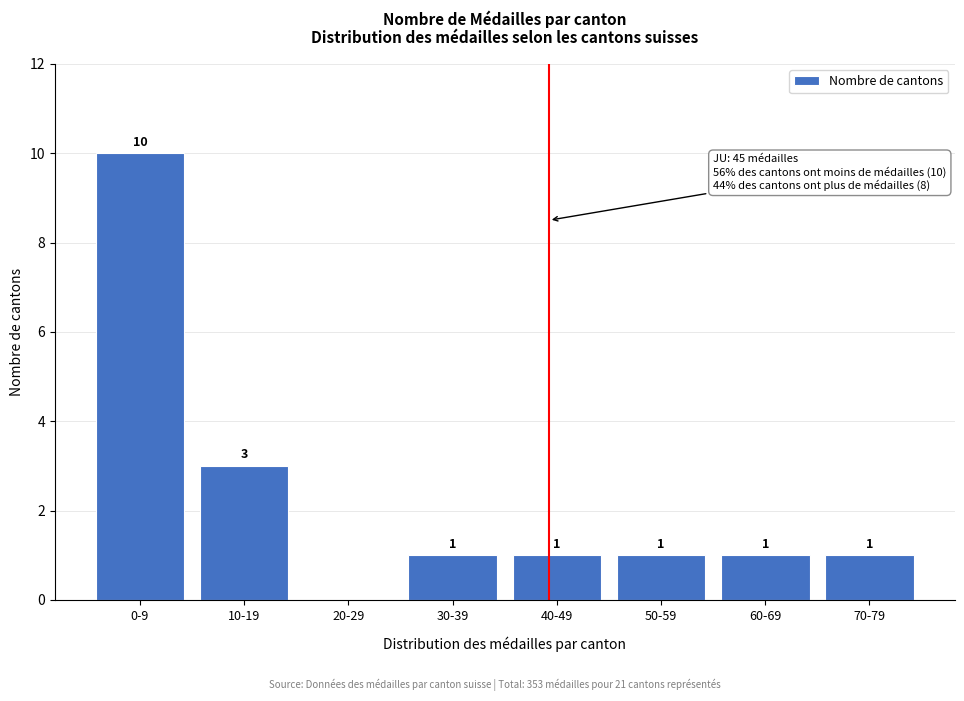

Reading left to right, extract all data points from this chart.

0-9=10	10-19=3	20-29=0	30-39=1	40-49=1	50-59=1	60-69=1	70-79=1